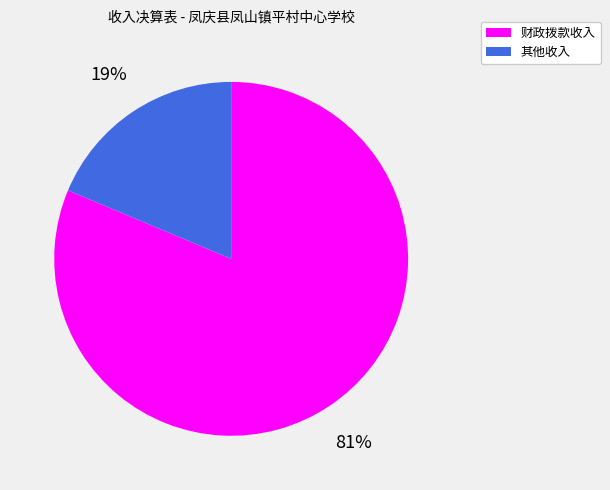

To the nearest percent, what is the average slice percentage?

50%